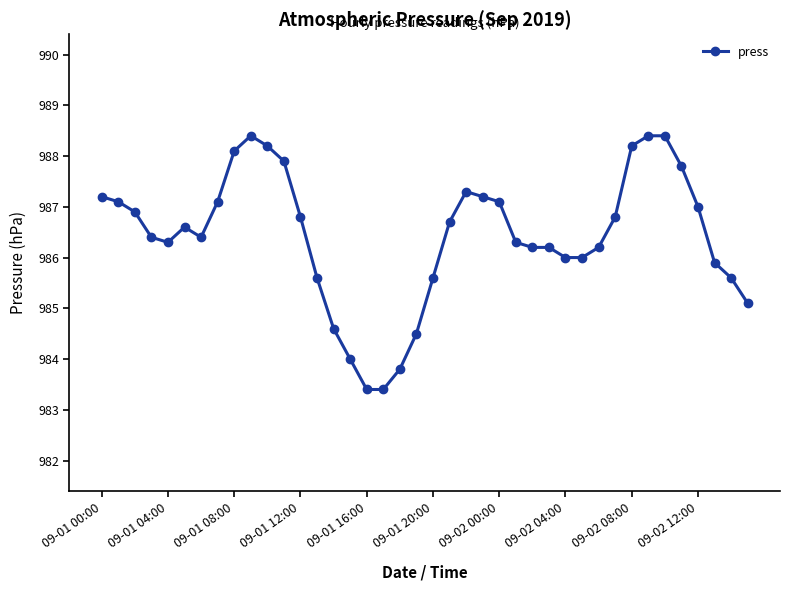

True or false: the data has more than 1 interior local peaks.

True